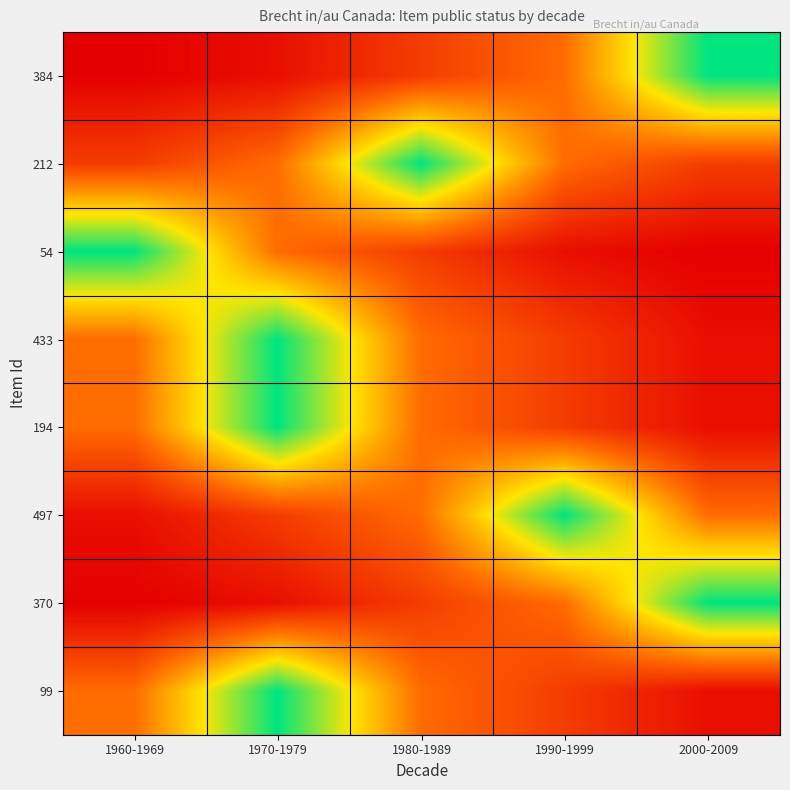

Count the number of data series in this chart.

8